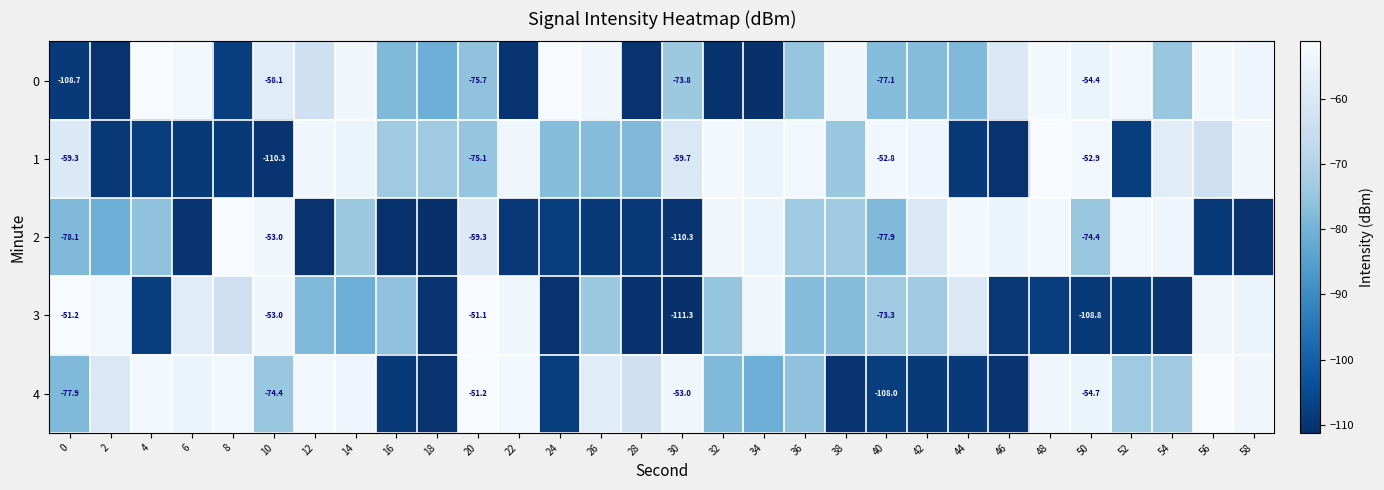

What is the total value across all series at 18?

-485.8